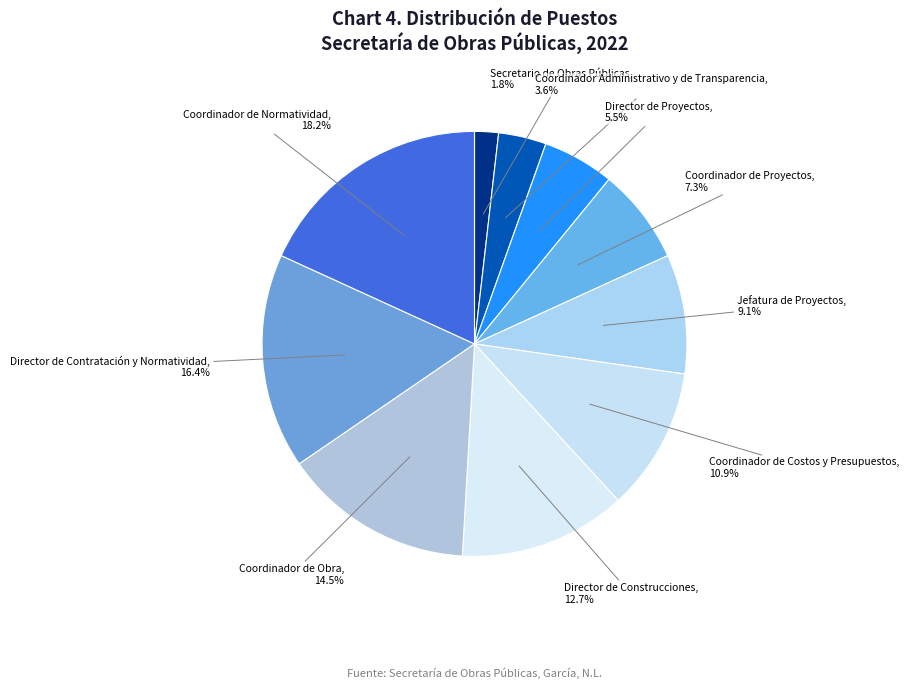

Which category has the biggest portion of the pie?

Coordinador de Normatividad